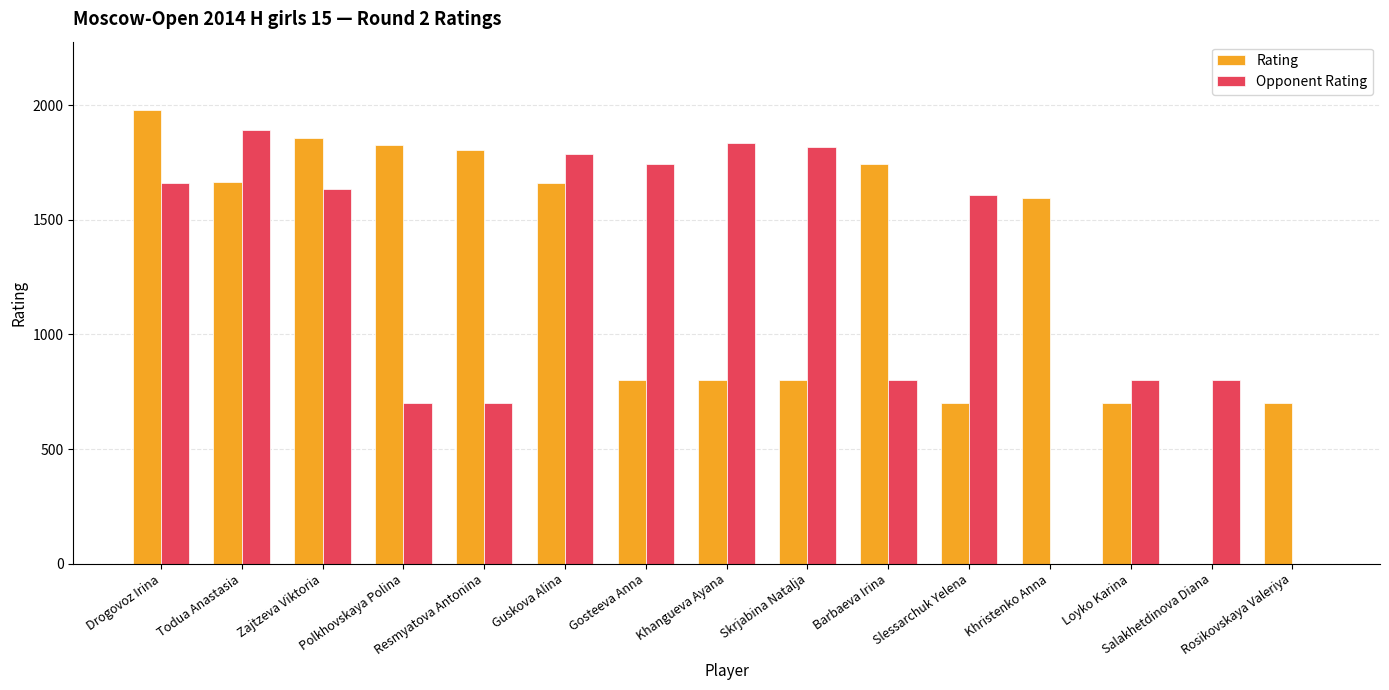

The value of Rating at Khangueva Ayana is 800. True or false?

True